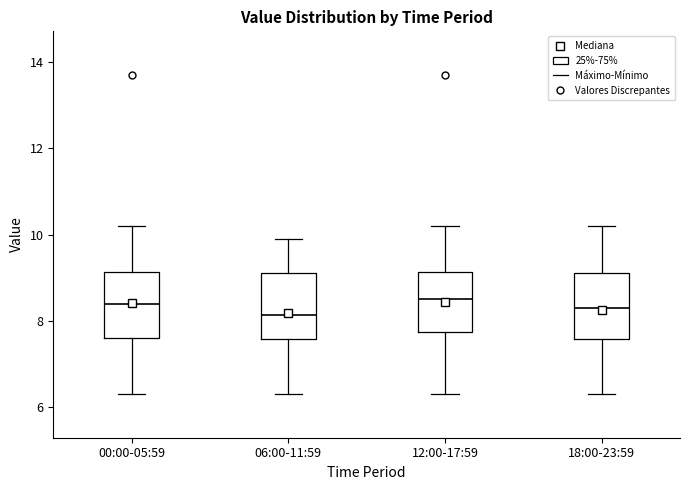

Reading left to right, read every box against the y-axis: the position of its median line, the range the box covers, and the ends of its whiskers. The values are not printed on the chart, so give them approximately, as read against the axis.

00:00-05:59: median 8.4, box 7.6 to 9.2, whiskers 6.4 to 10.2
06:00-11:59: median 8.2, box 7.6 to 9.2, whiskers 6.4 to 10.0
12:00-17:59: median 8.6, box 7.8 to 9.2, whiskers 6.4 to 10.2
18:00-23:59: median 8.4, box 7.6 to 9.2, whiskers 6.4 to 10.2